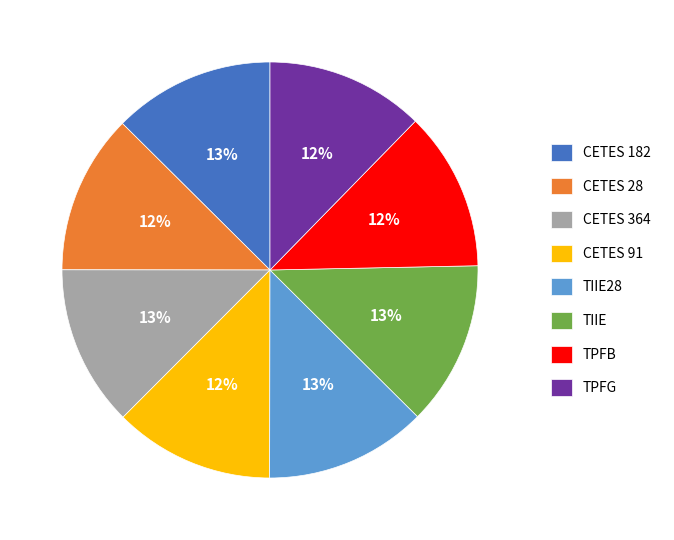

What is the ratio of the value at TPFG to the value at TPFB?

1.0